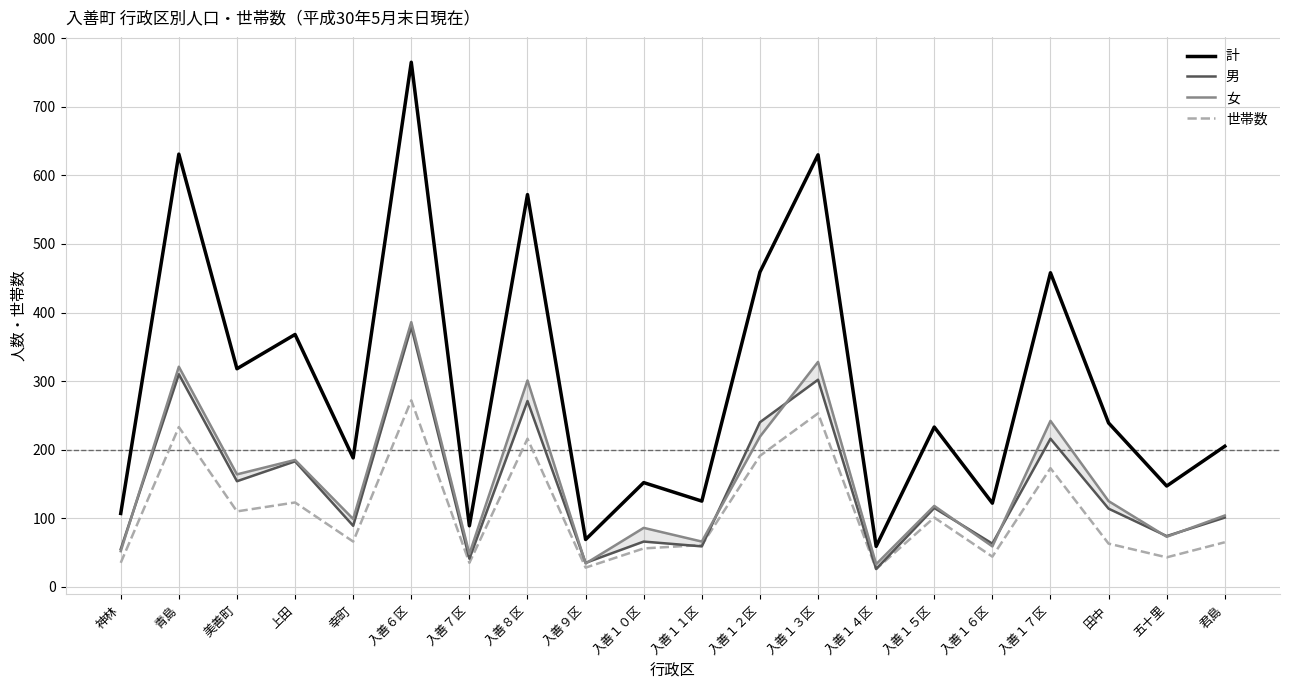

What is the spread (max minus min) of values at 入善１７区?

285